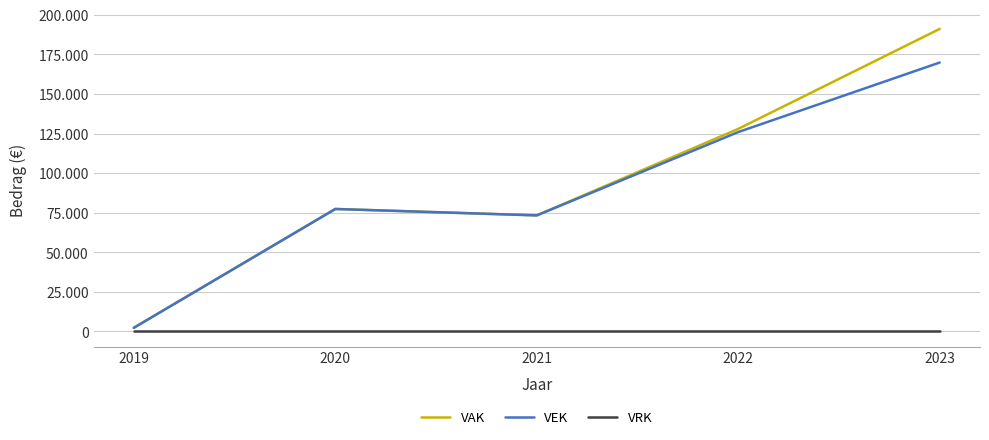

At which label is VEK closest to 86066?

2020